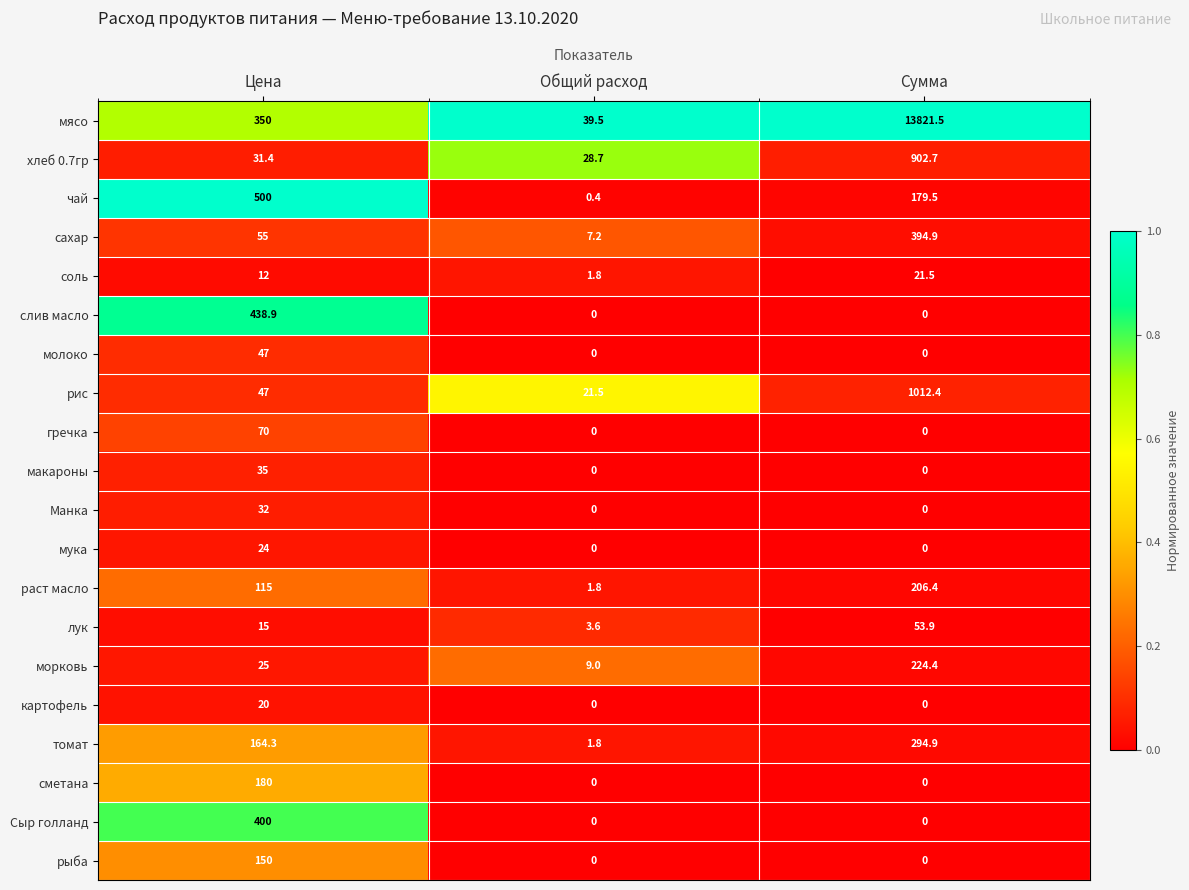

What is the total value across all series at Общий расход?

115.3